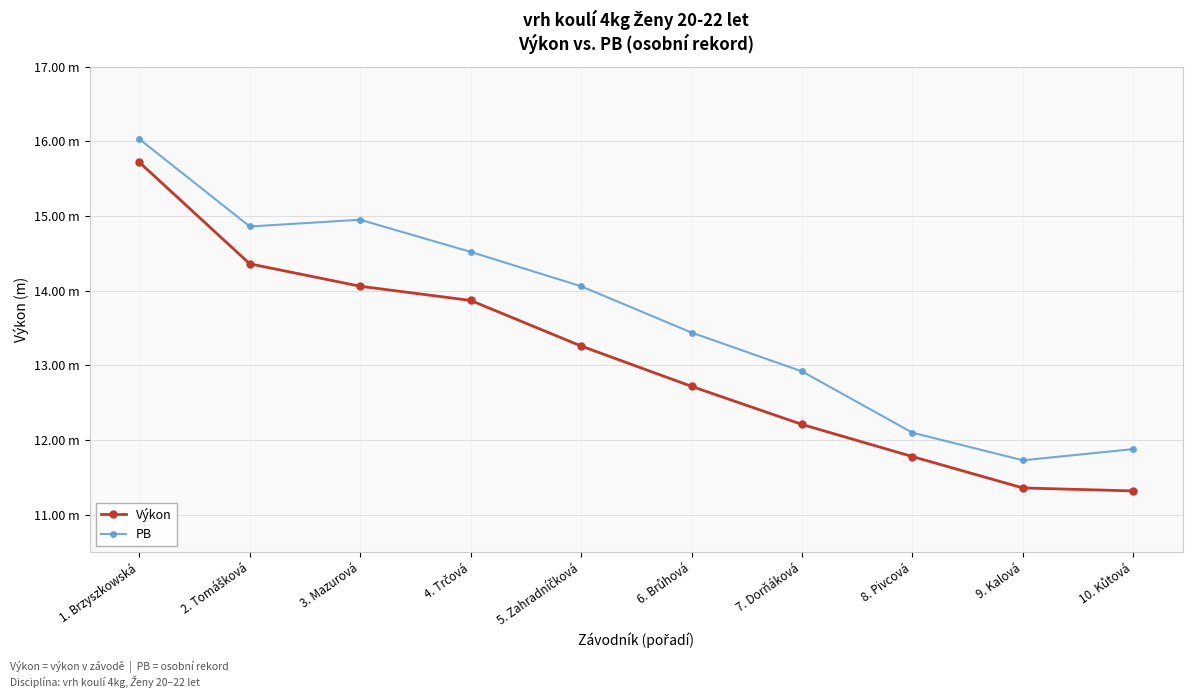

What is the label of the 8th point from the left?

8. Pivcová